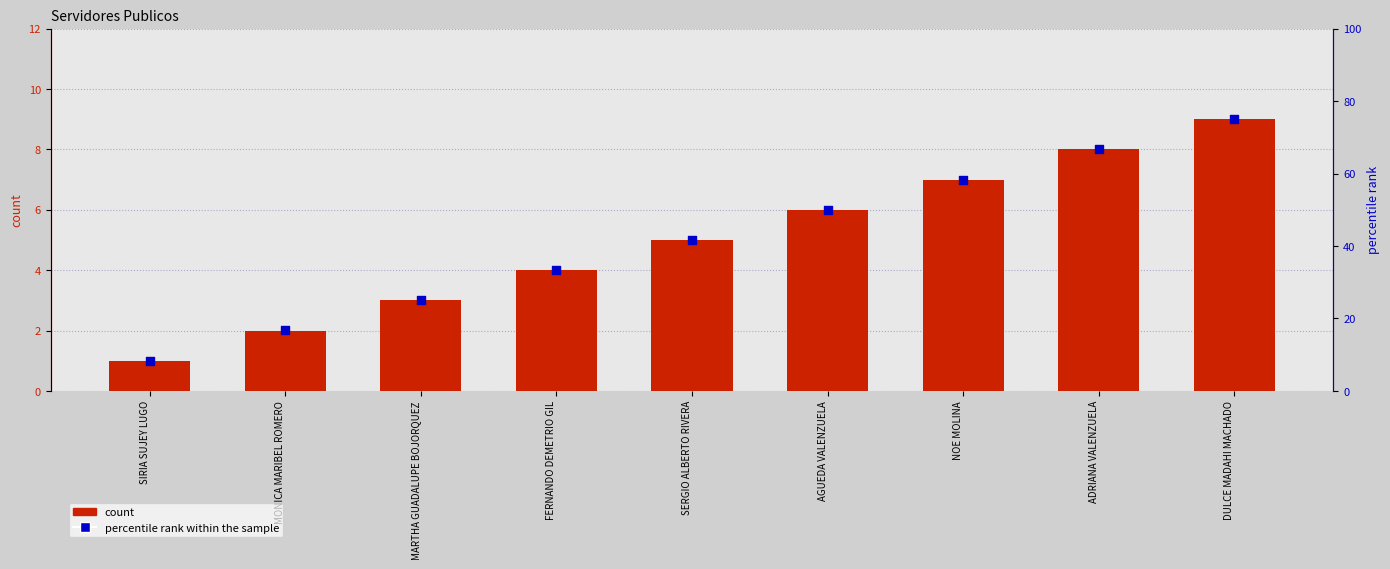

What is the total value across all series at NOE MOLINA?

65.3